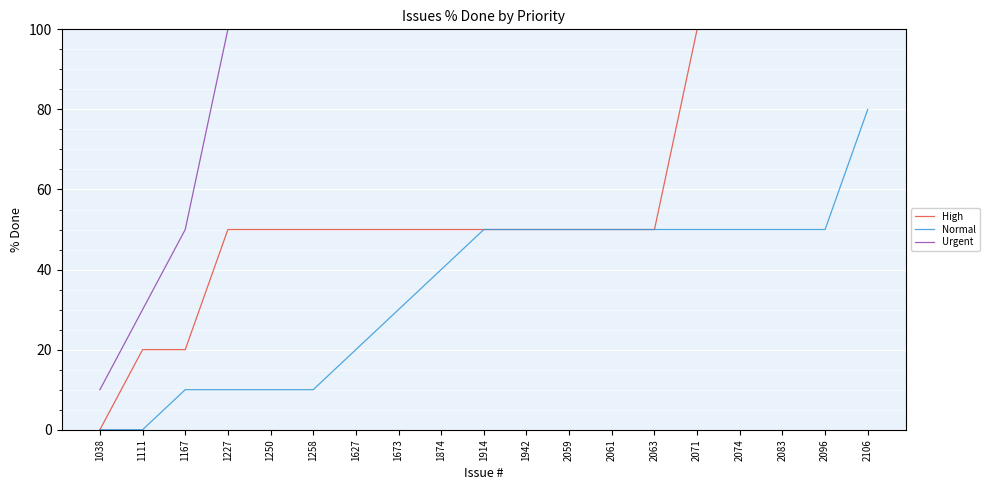

The Normal series shows 35 at 2083. True or false?

False